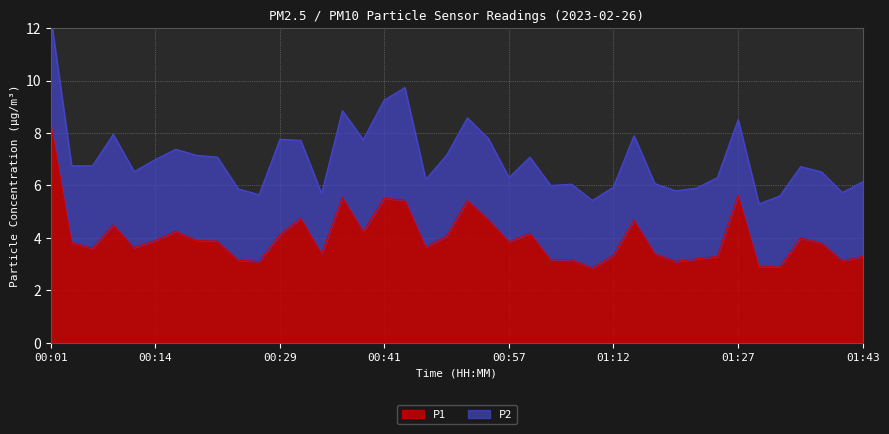

What position from the right is 01:29?

6